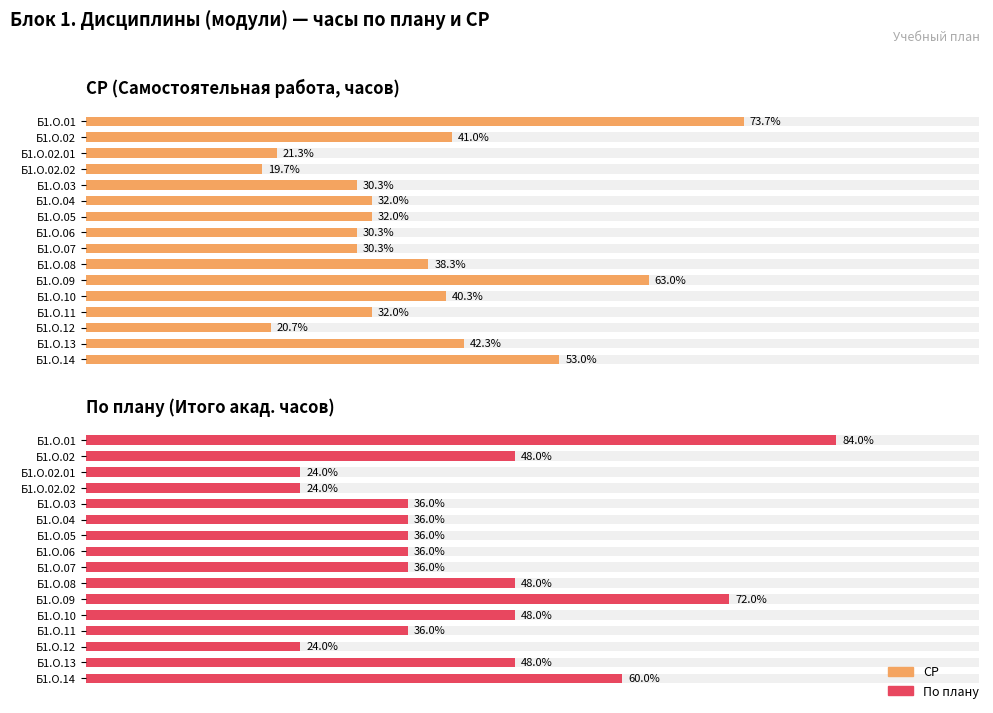

Which series changed the most between Б1.О.02 and Б1.О.07?

По плану